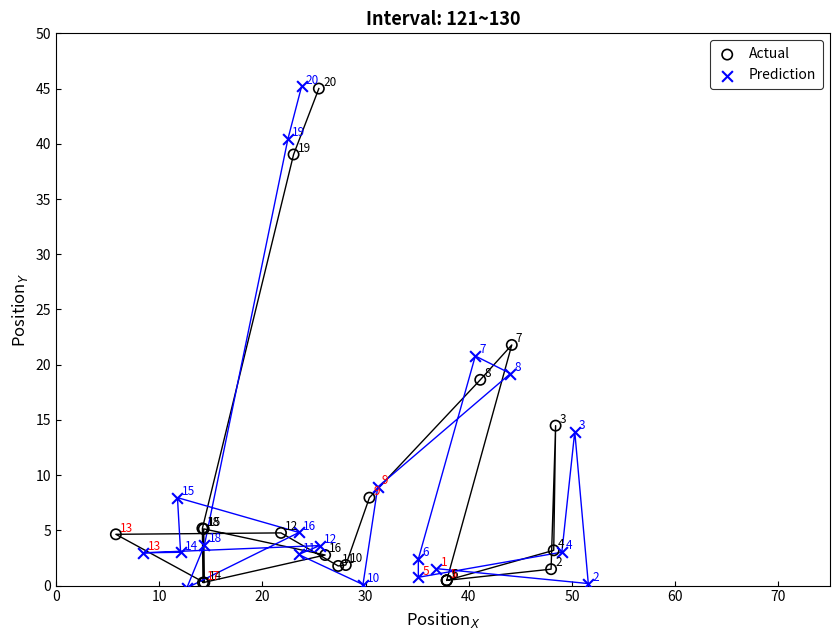

What are all the series names shown in the legend?

Actual, Prediction